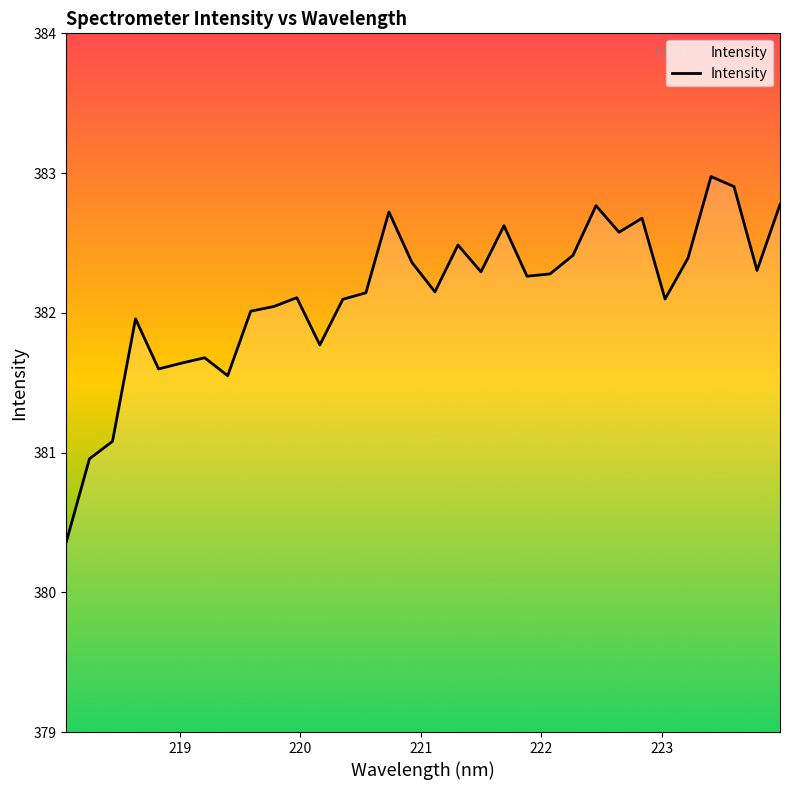

What is the minimum value shown in the chart?

380.4